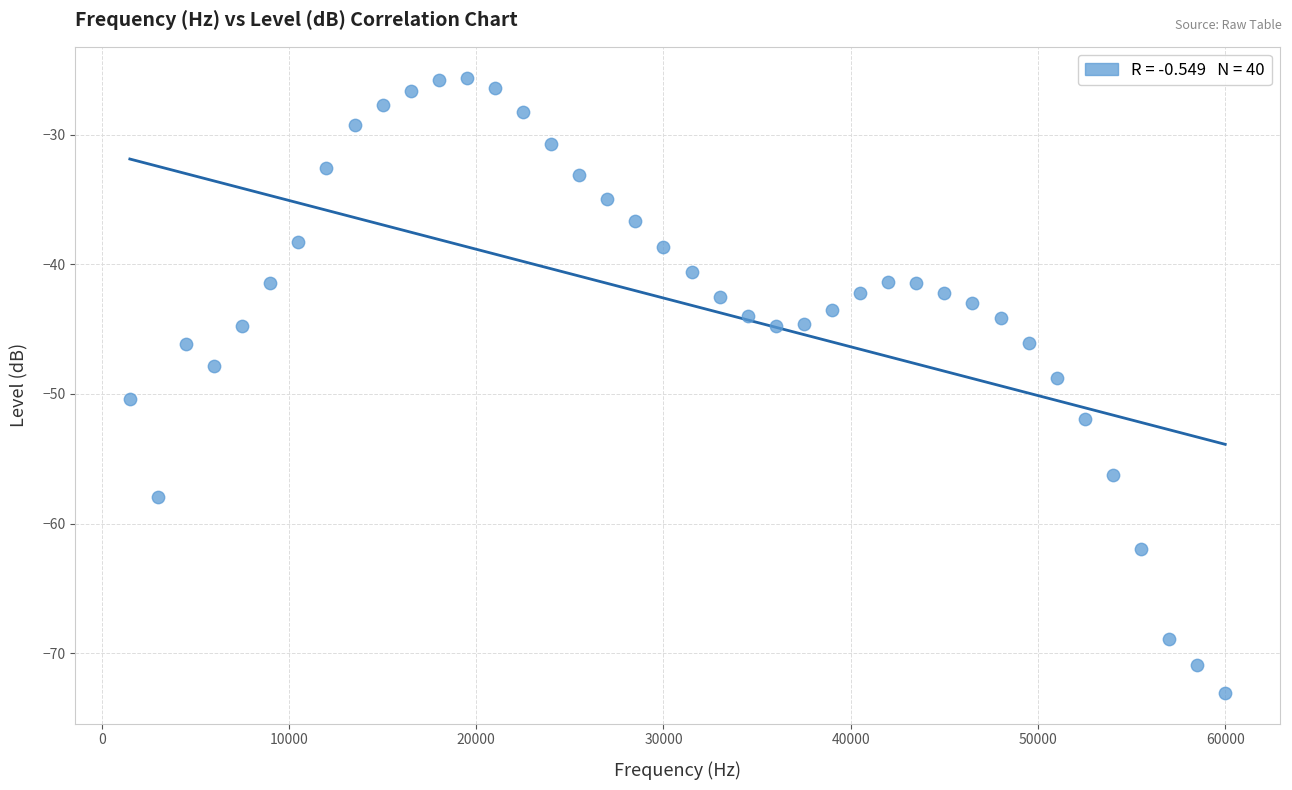

What is the range of X values (max minus min)?

58500.0